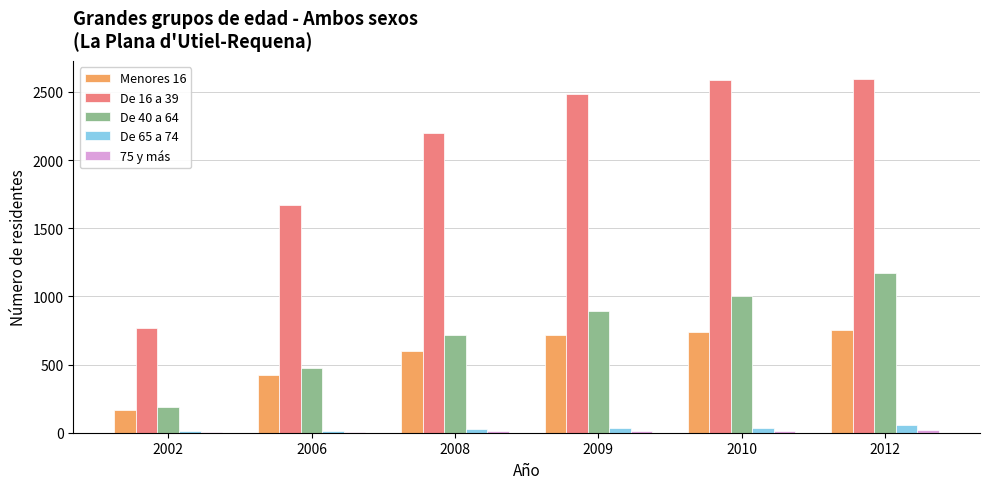

Is it true that De 65 a 74 equals 16 at 2006?

True